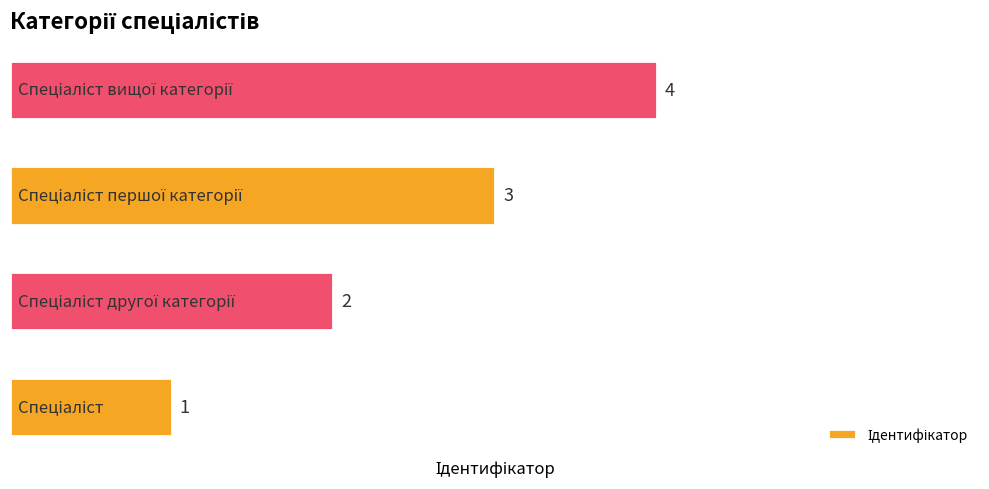

How many categories are shown in the chart?

4